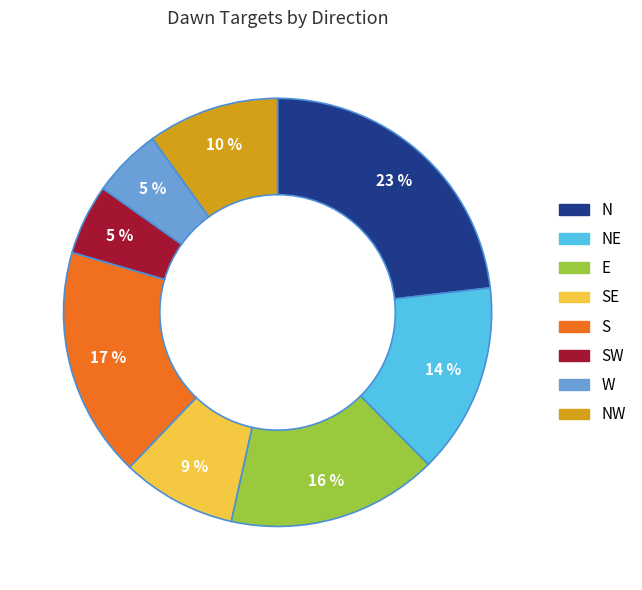

Does any single category account for the majority?

No